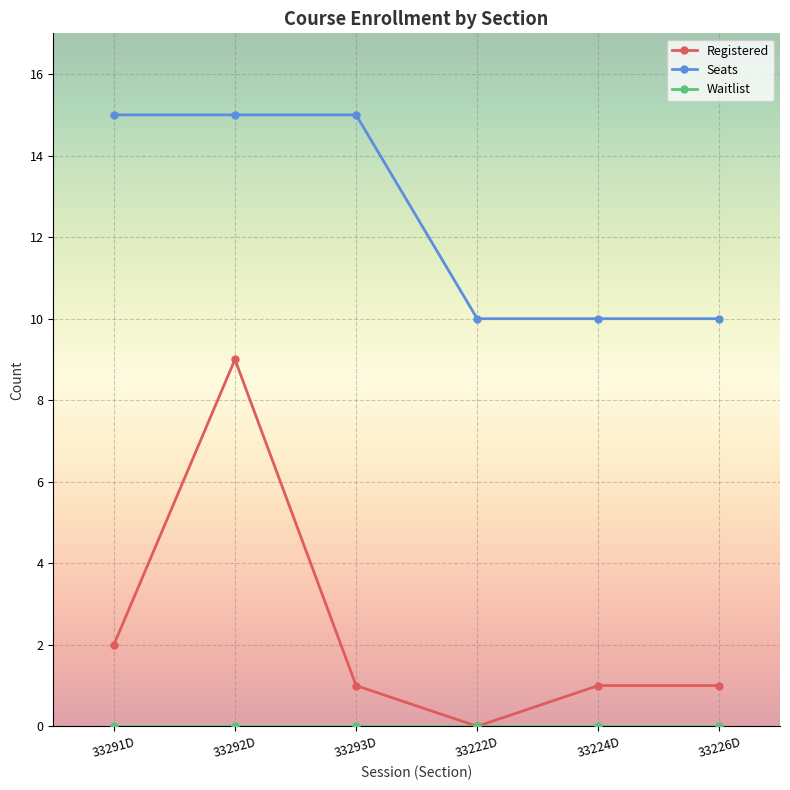

Is the value of Registered at 33291D greater than the value of Seats at 33292D?

No